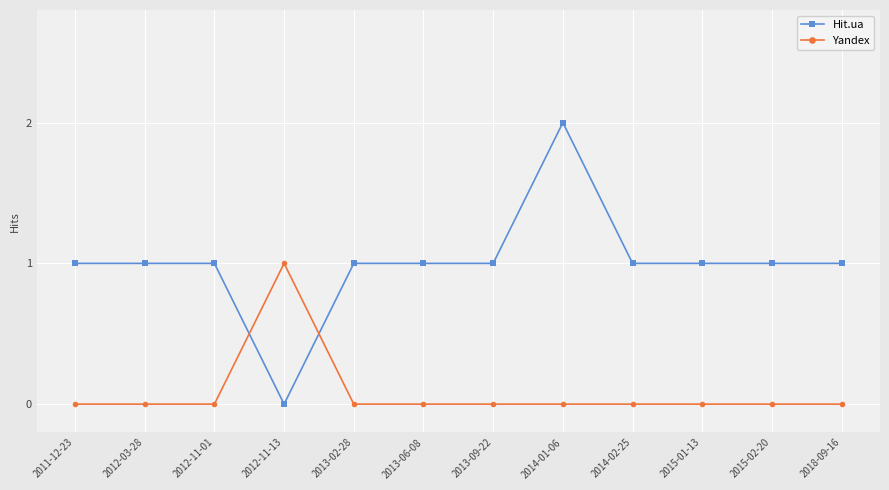

True or false: Yandex has a value of 0 at 2013-06-08.

True